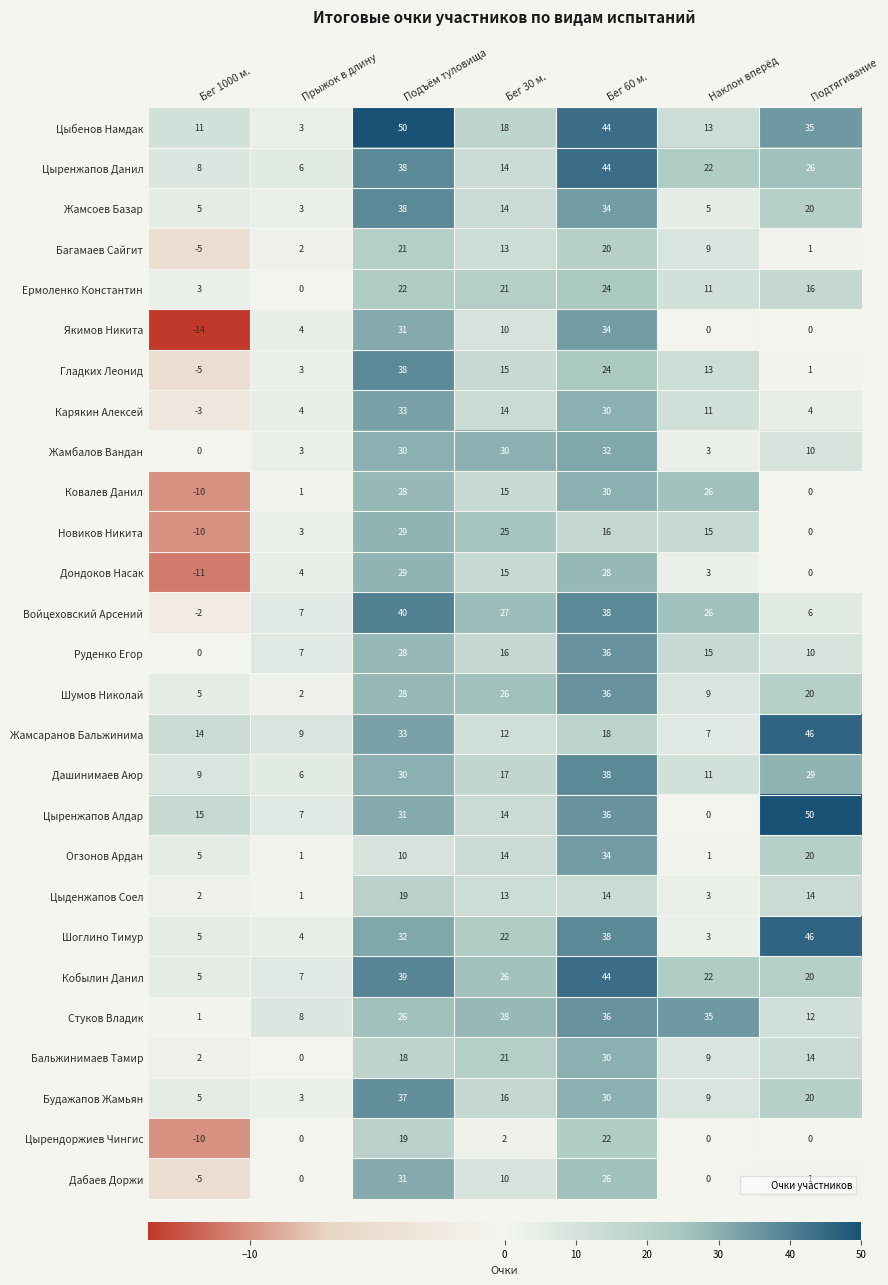

What is the approximate value of Кобылин Данил at Наклон вперёд, to the nearest 10?

20